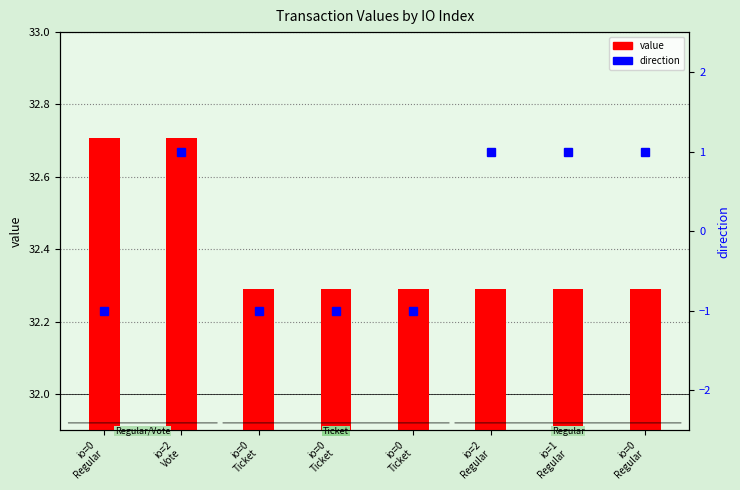

Which series changed the most between io=2
Vote and io=0
Ticket?

direction